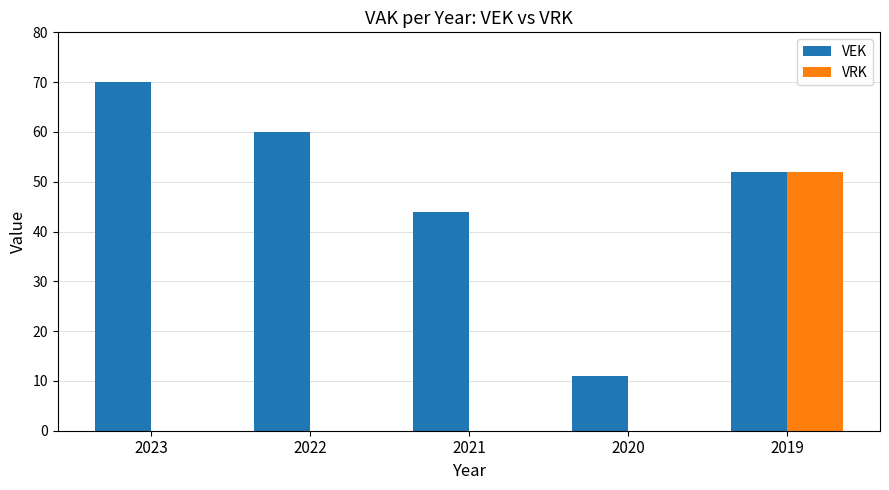

What is the sum of the VEK values at 2023 and 2019?

122